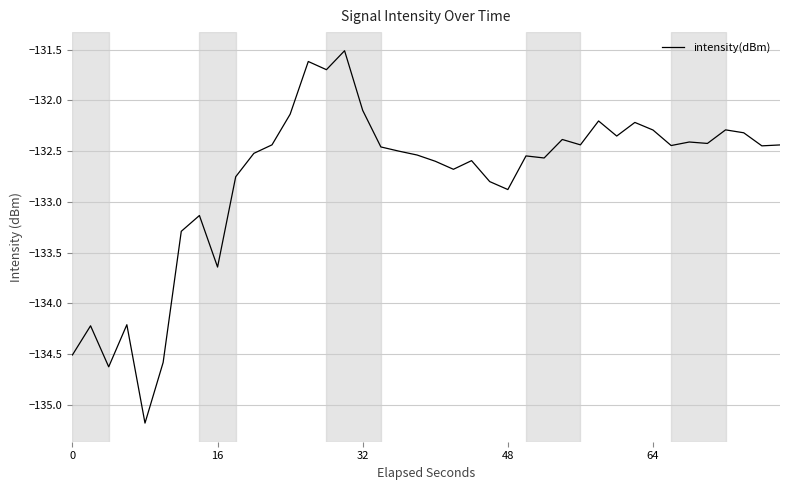

What is the greatest value displayed?

-131.5